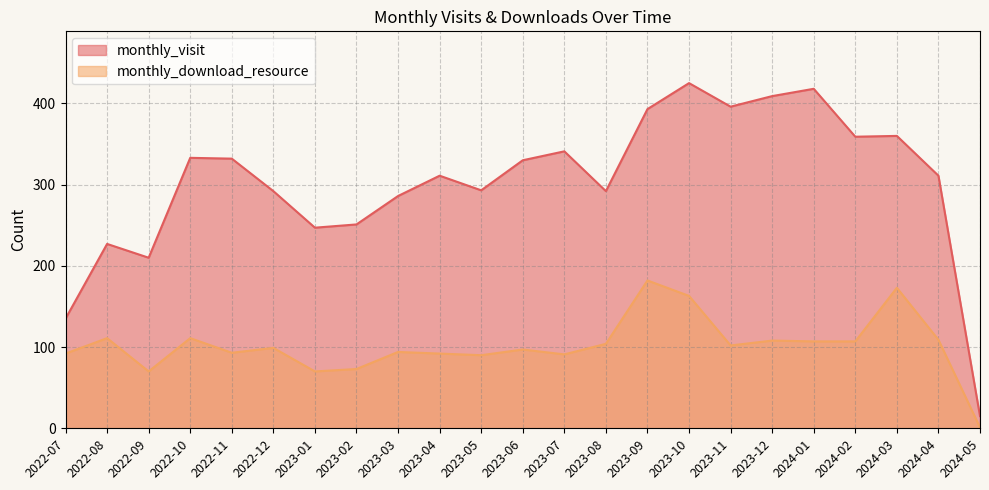

Reading left to right, transcribe all the data shown in this chart.

monthly_visit: 135	227	210	333	332	292	247	251	286	311	293	330	341	292	393	425	396	409	418	359	360	311	15
monthly_download_resource: 92	111	70	111	93	99	70	73	94	92	90	97	91	104	182	163	102	108	107	107	173	109	1